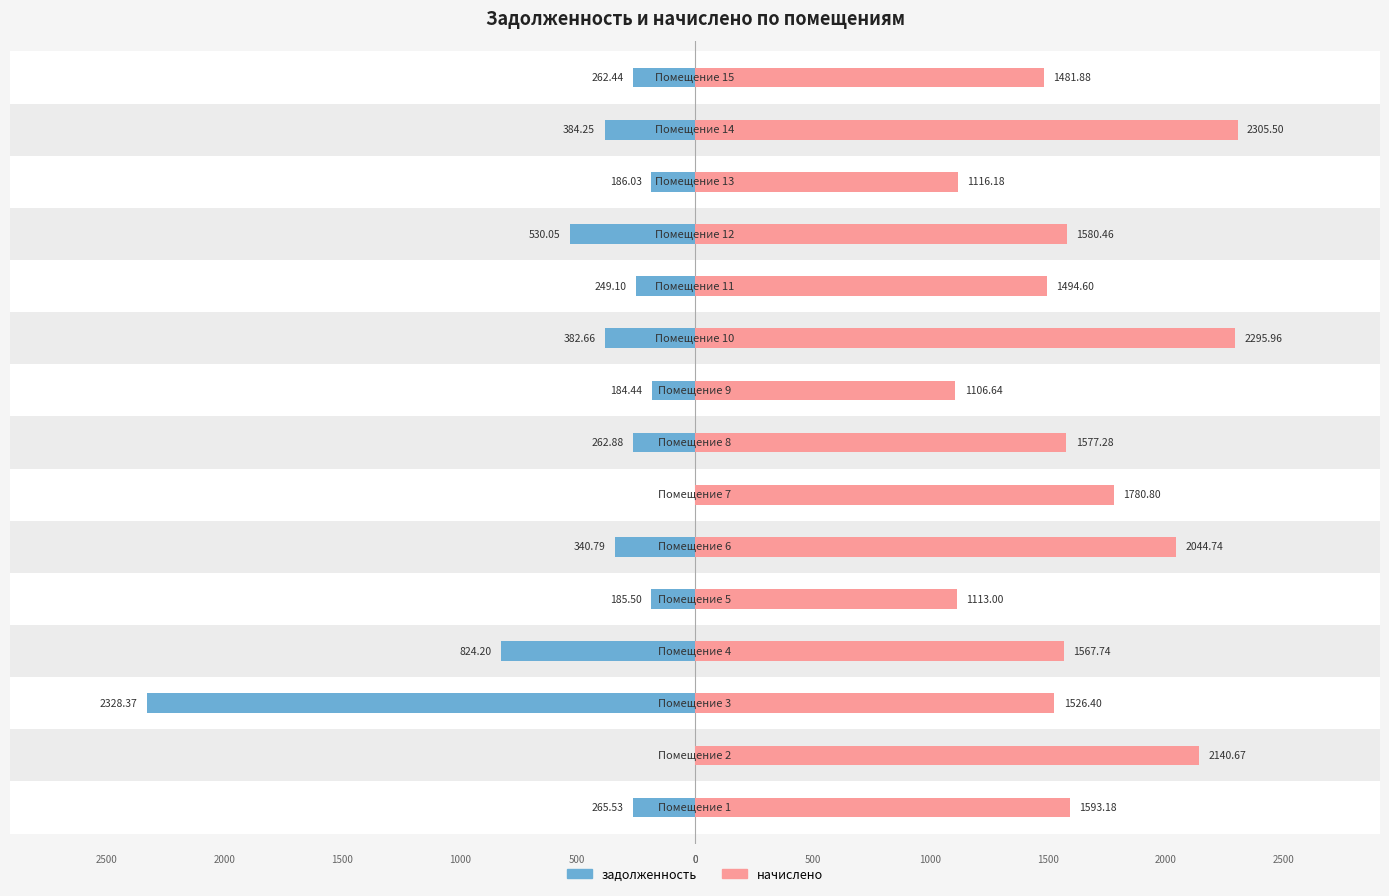

Reading right to left, extract all data points from this chart.

задолженность: 14=262.4	13=384.2	12=186.0	11=530.0	10=249.1	9=382.7	8=184.4	7=262.9	6=0.0	5=340.8	4=185.5	3=824.2	2=2328.4	1=0.0	0=265.5
начислено: 14=1481.9	13=2305.5	12=1116.2	11=1580.5	10=1494.6	9=2296.0	8=1106.6	7=1577.3	6=1780.8	5=2044.7	4=1113.0	3=1567.7	2=1526.4	1=2140.7	0=1593.2